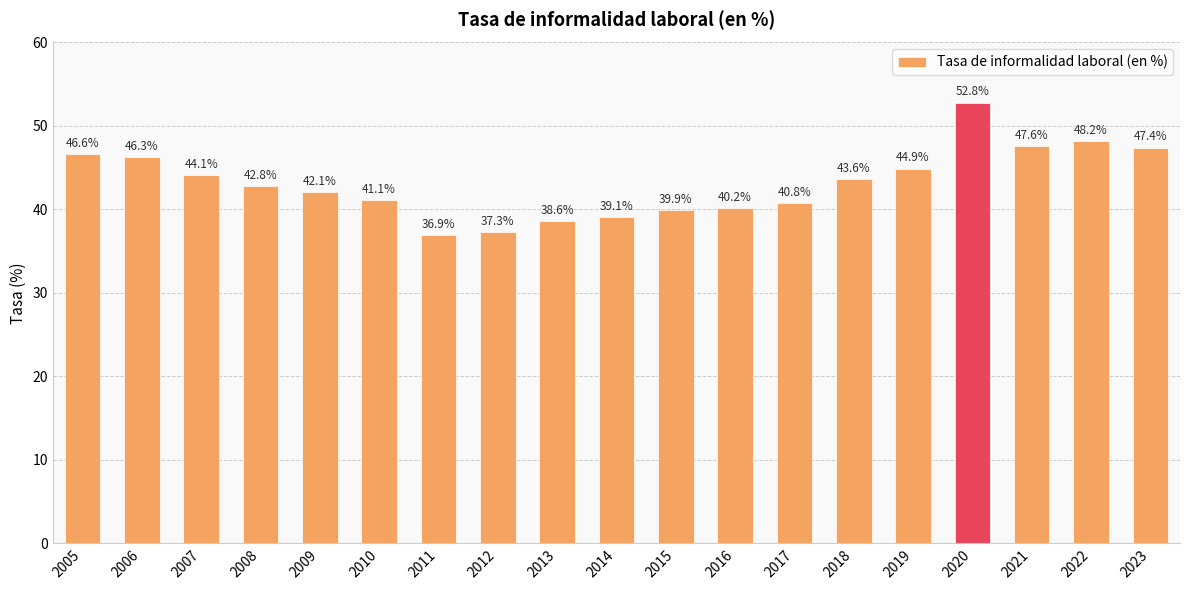

Reading left to right, transcribe all the data shown in this chart.

46.6	46.3	44.1	42.8	42.1	41.1	36.9	37.3	38.6	39.1	39.9	40.2	40.8	43.6	44.9	52.8	47.6	48.2	47.4